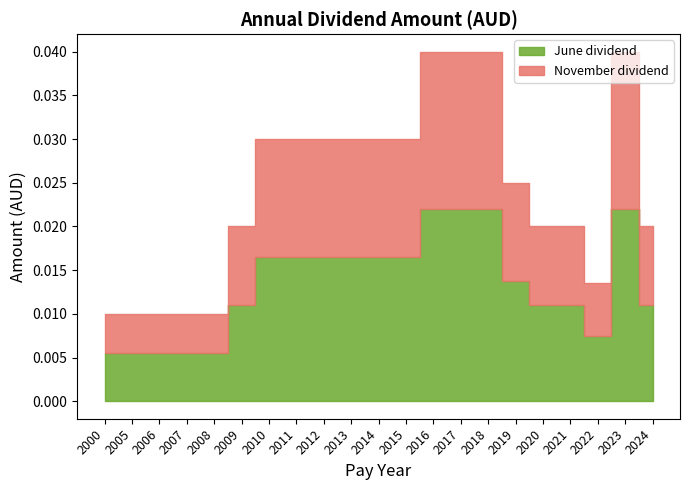

How many categories are shown in the chart?

21